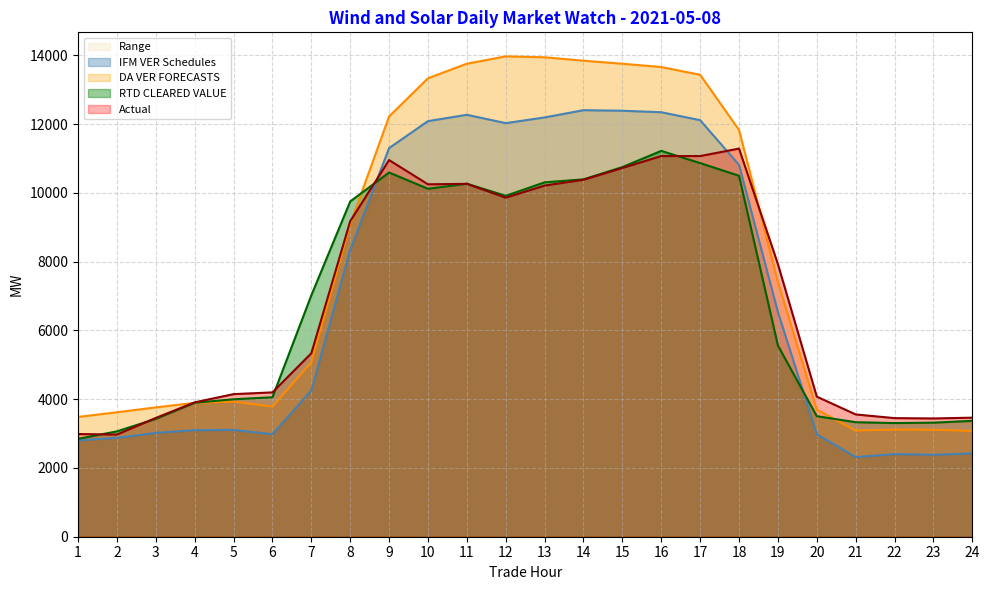

At which category does RTD CLEARED VALUE reach its first local valley?

10